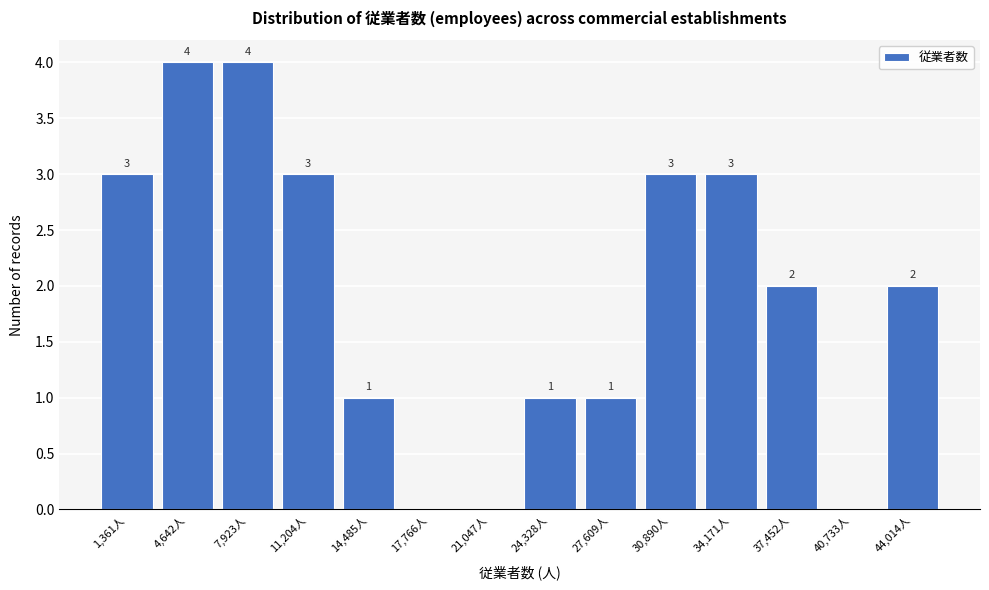

Reading left to right, transcribe all the data shown in this chart.

1,361人=3	4,642人=4	7,923人=4	11,204人=3	14,485人=1	17,766人=0	21,047人=0	24,328人=1	27,609人=1	30,890人=3	34,171人=3	37,452人=2	40,733人=0	44,014人=2